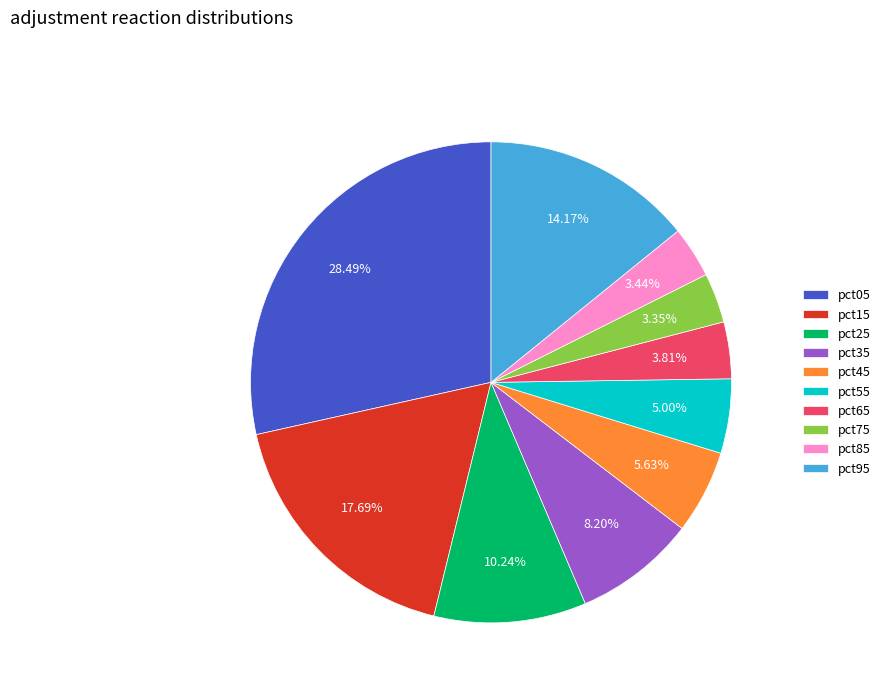

Is pct45 the majority of the pie?

No